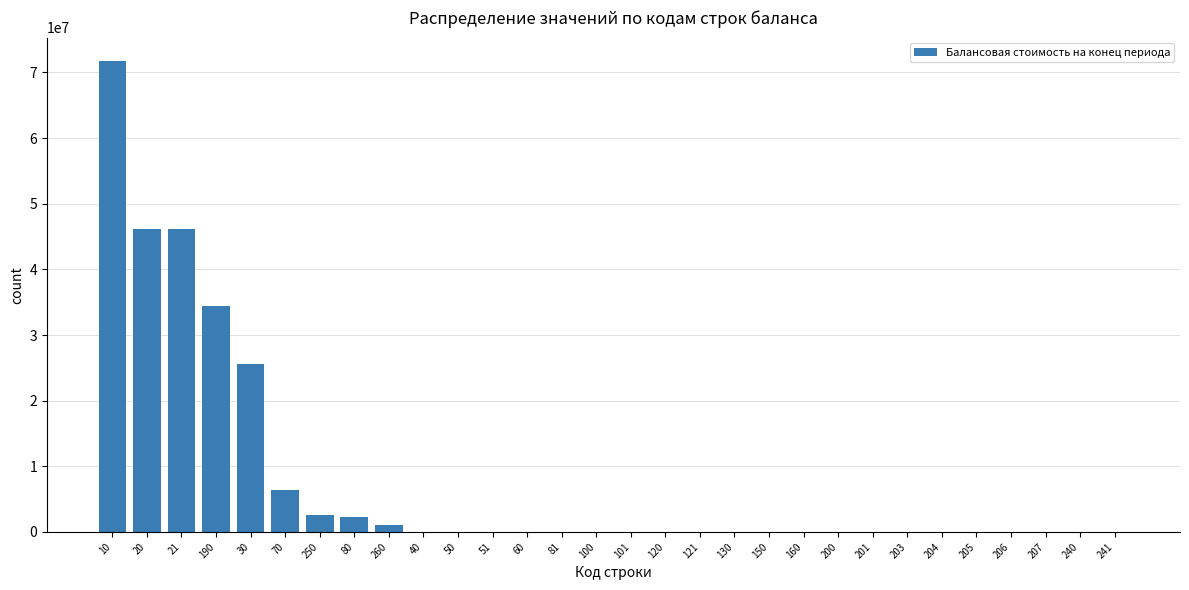

What is the change in value from 250 to 101?

-2608738.0